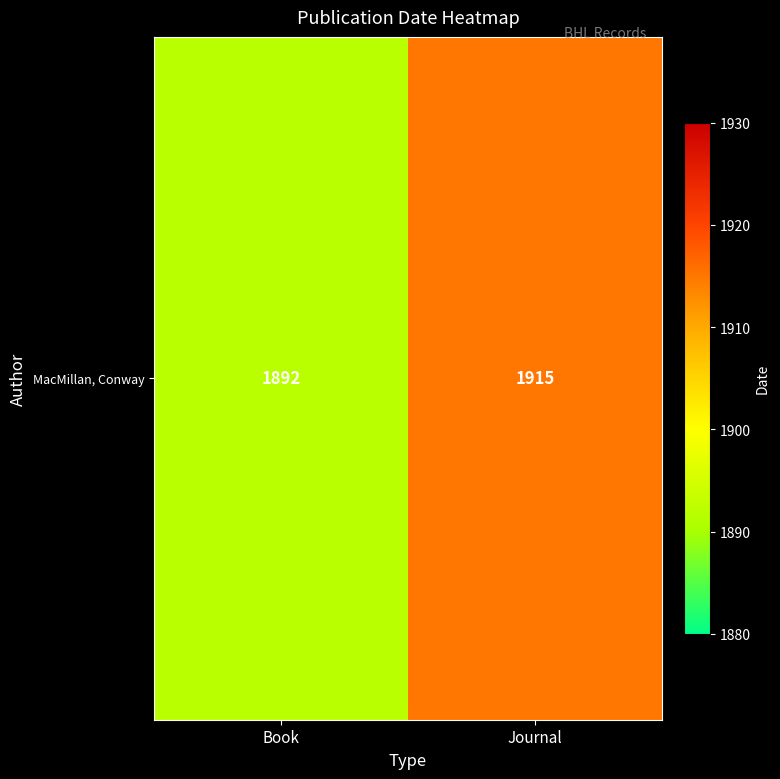

The chart shows a value of 995 at Book. True or false?

False